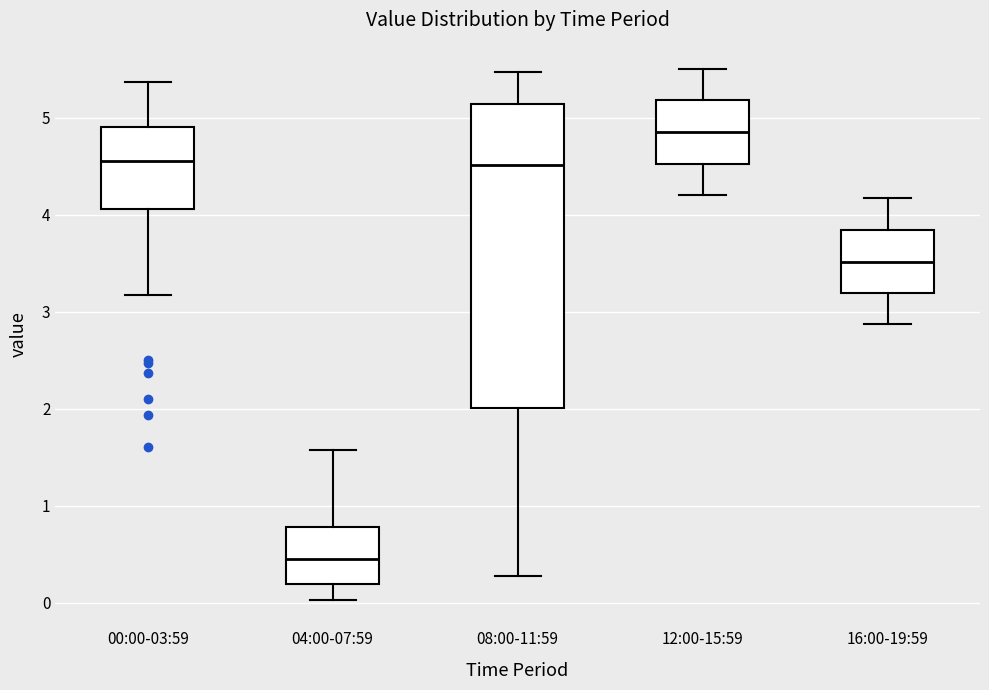

Which box is the tallest, from its lower edge to its upper edge?

08:00-11:59